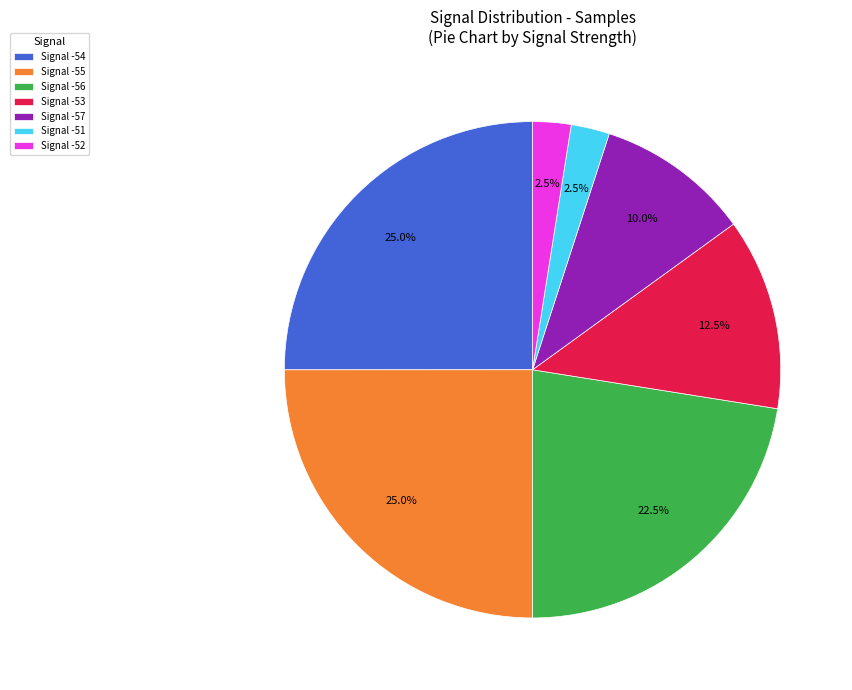

What is the total percentage of Signal -53 and Signal -55?

37.5%